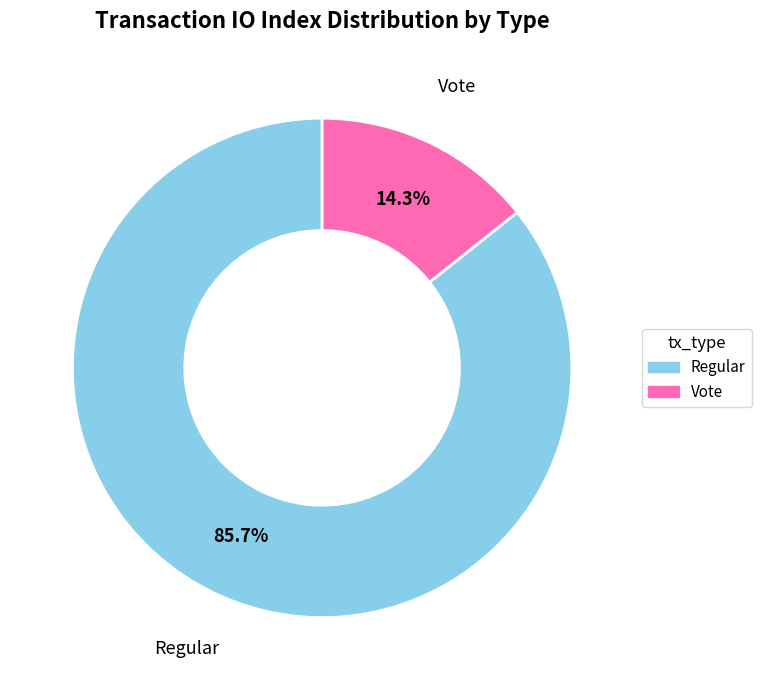

To the nearest percent, what is the difference between the largest and smallest slice percentages?

71%